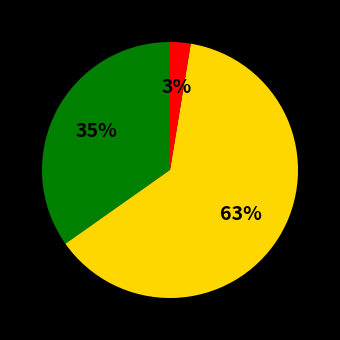

Does any single category account for the majority?

Yes